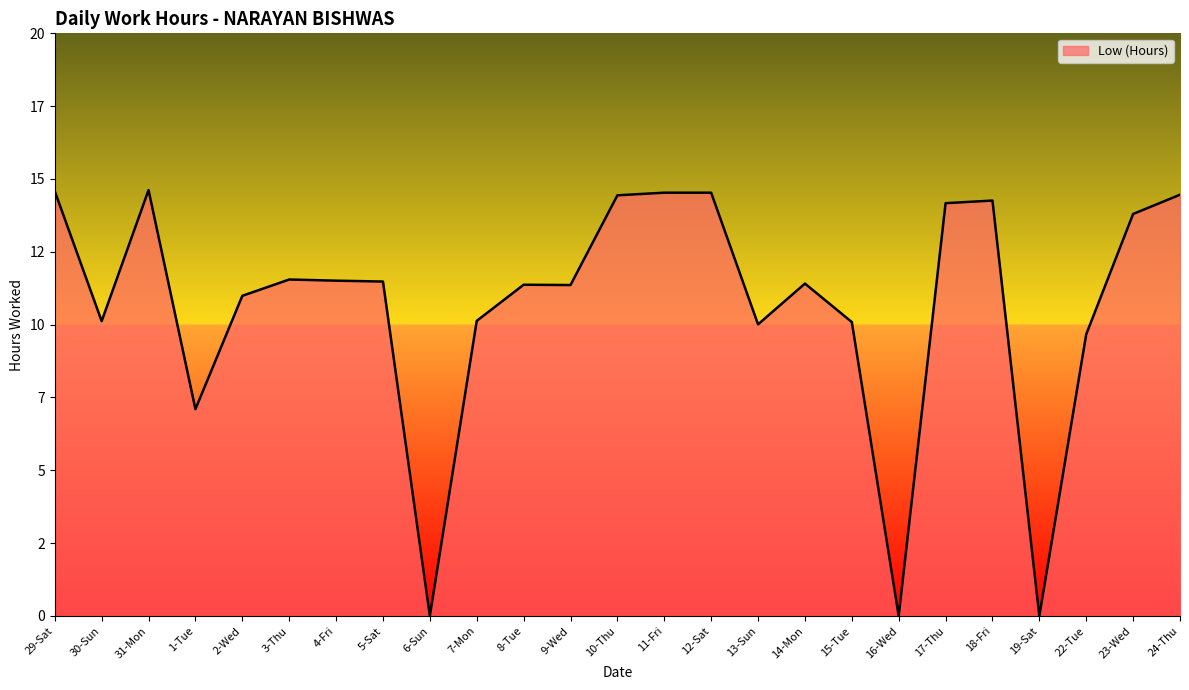

Is this an area chart (filled region under the line)?

Yes